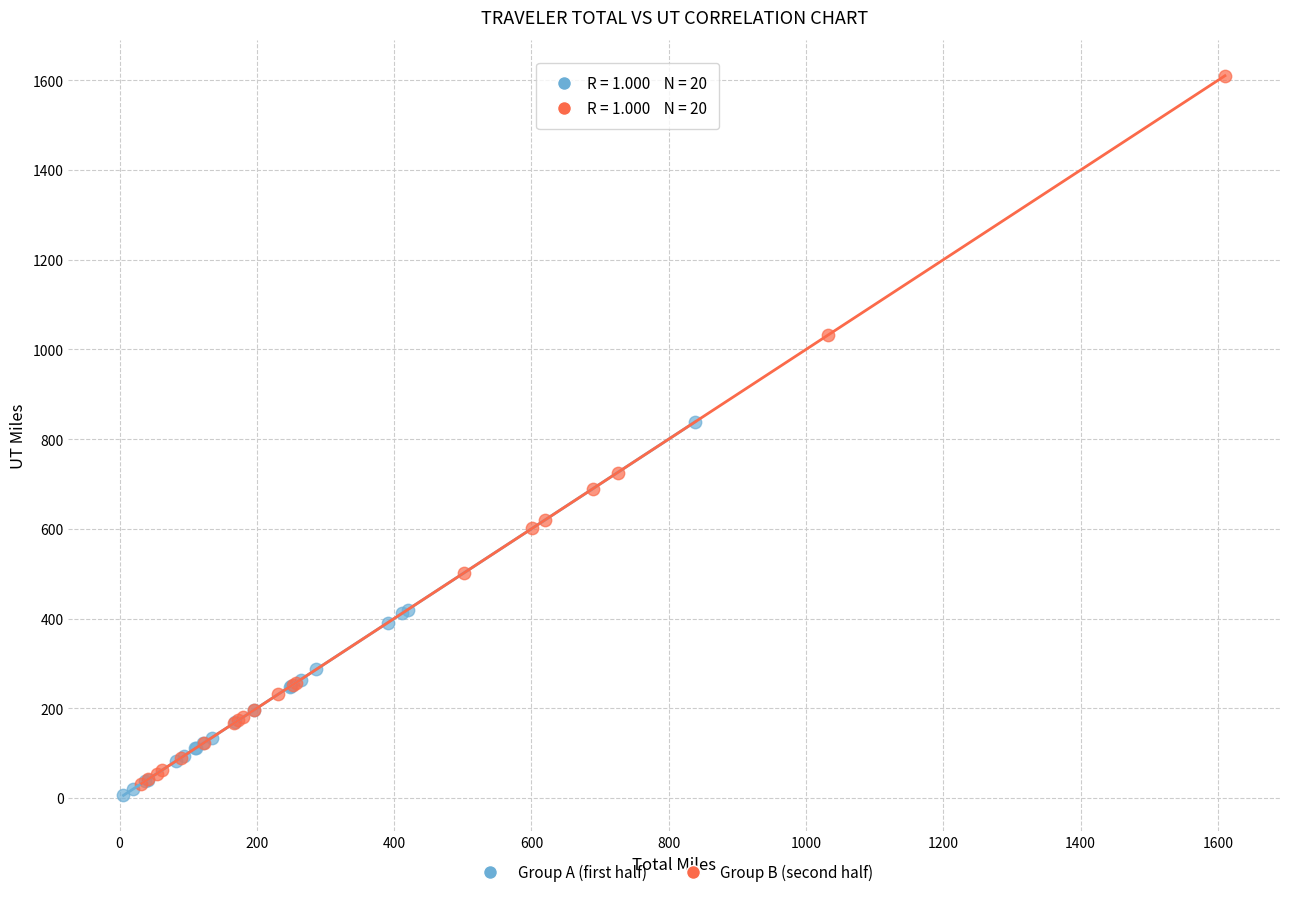

Which series contains the highest Y value?

Group B (second half)